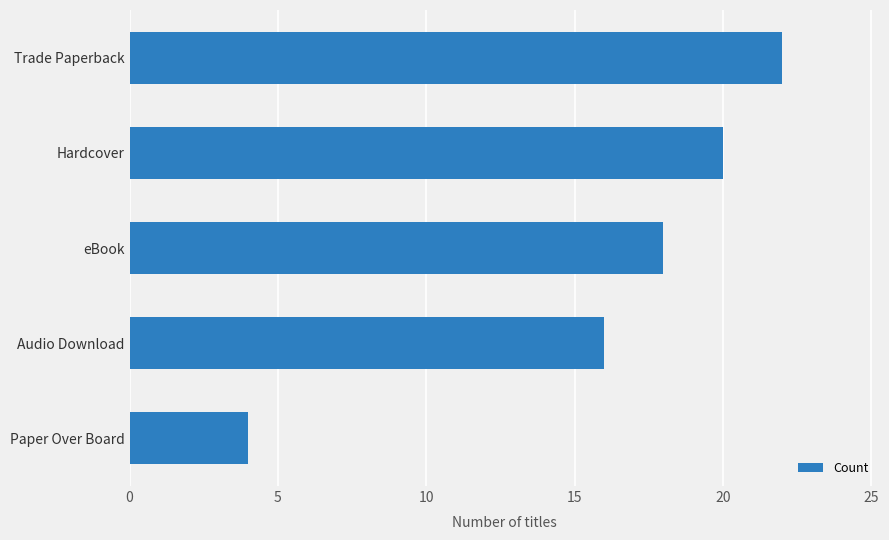

The chart shows a value of 8 at eBook. True or false?

False